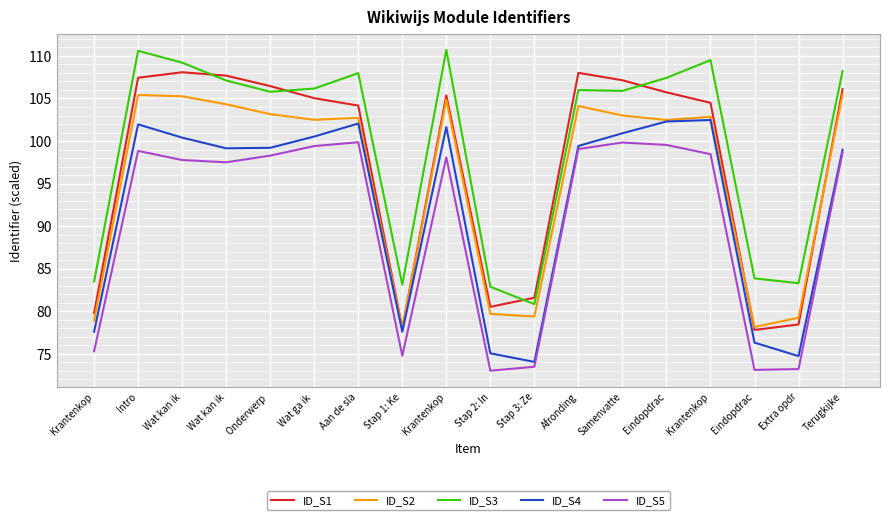

What is the label of the 5th point from the left?

Onderwerp 